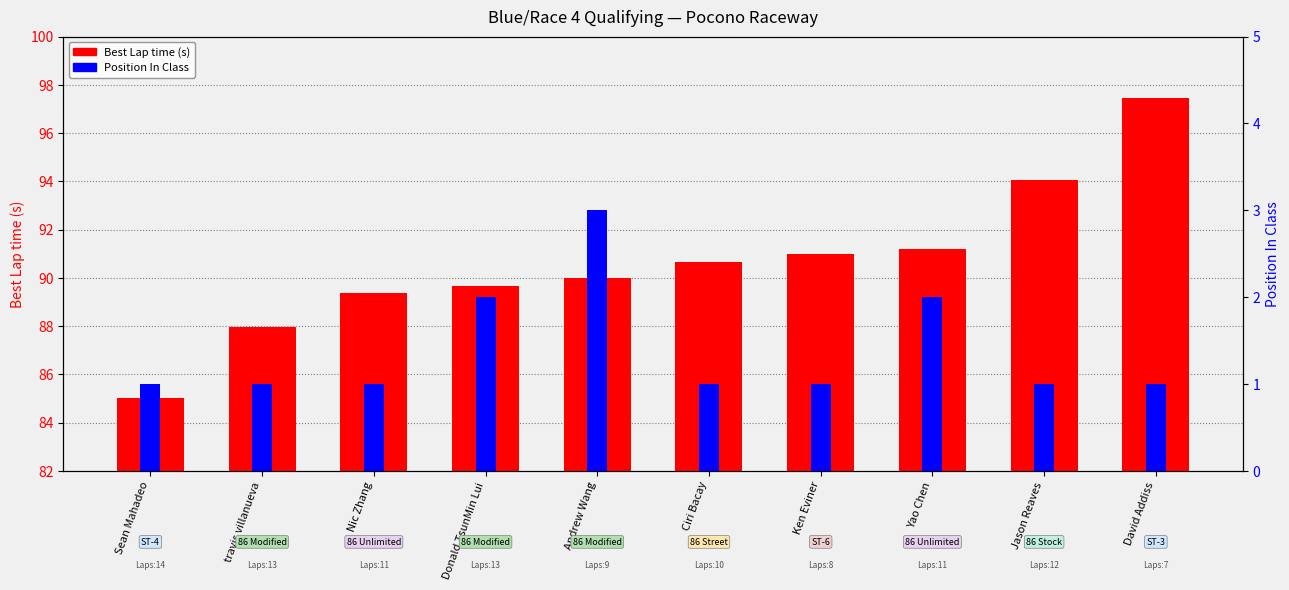

What is the lowest value of the Position In Class series?

1.0